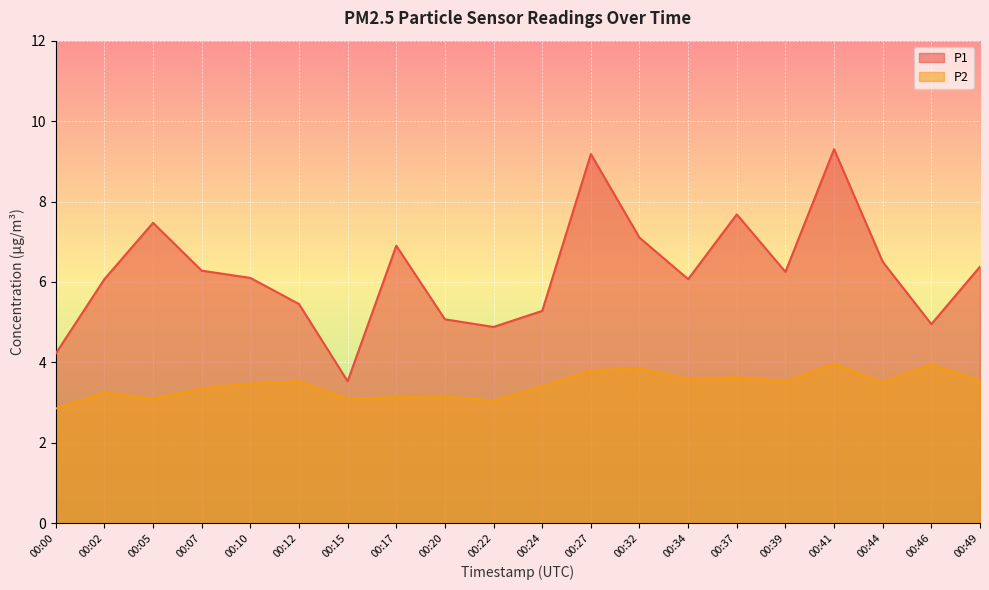

True or false: P2 has a value of 3.5 at 00:44.

True